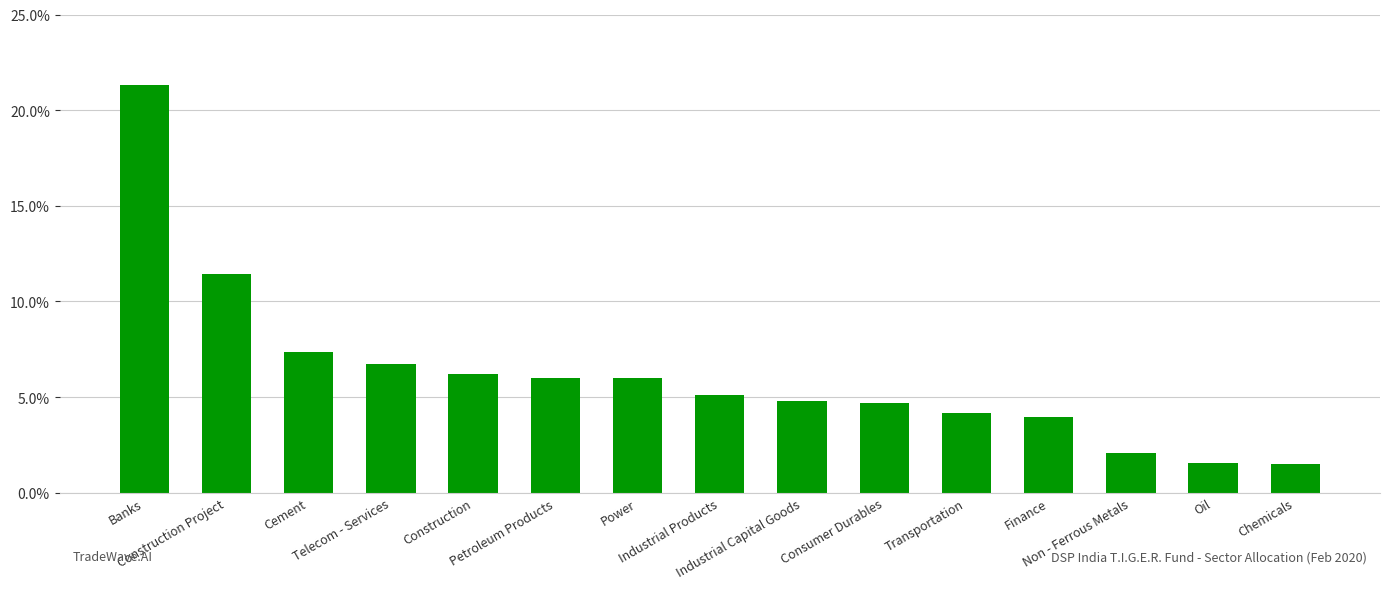

List the labels in order of value, smallest first.

Chemicals, Oil, Non - Ferrous Metals, Finance, Transportation, Consumer Durables, Industrial Capital Goods, Industrial Products, Power, Petroleum Products, Construction, Telecom - Services, Cement, Construction Project, Banks